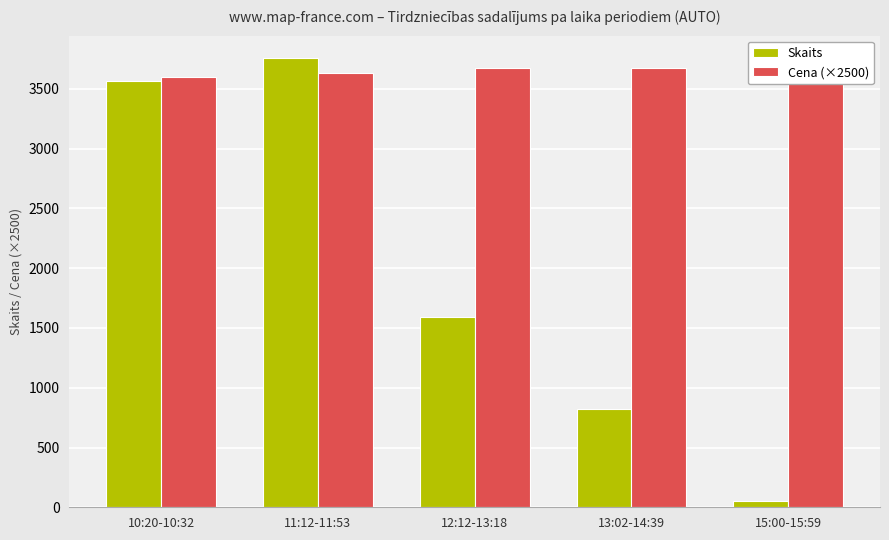

List the series in order of their overall mean, lowest first.

Skaits, Cena (×2500)